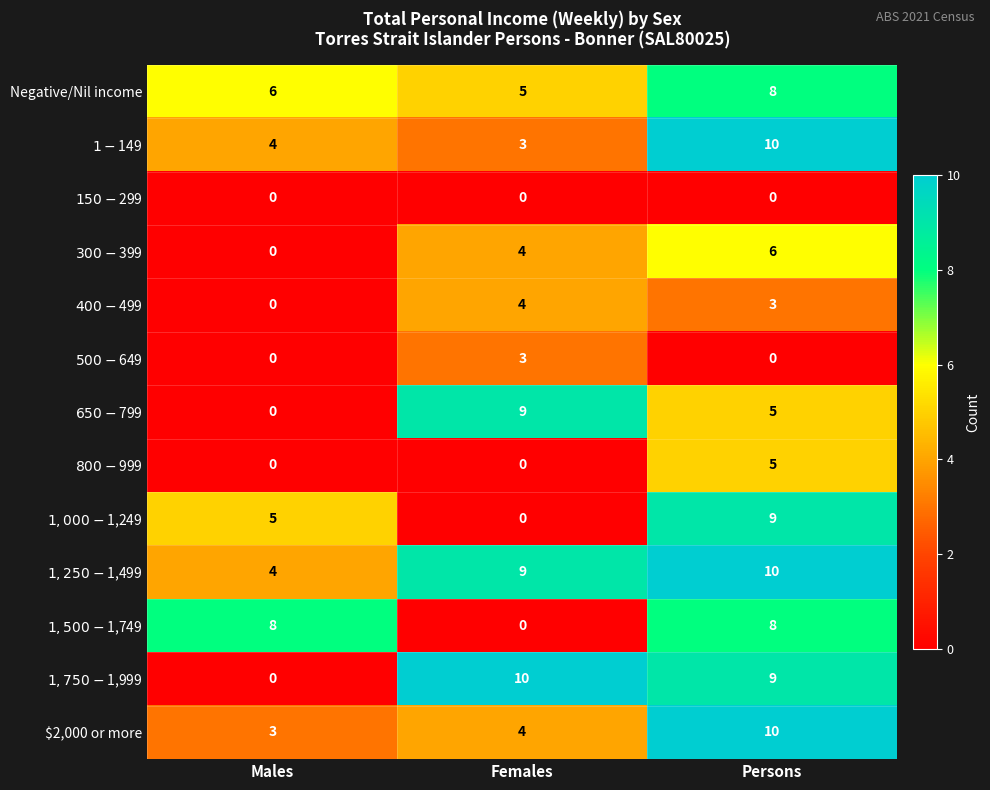

Count the Negative/Nil income values in the range 5 to 8.

3